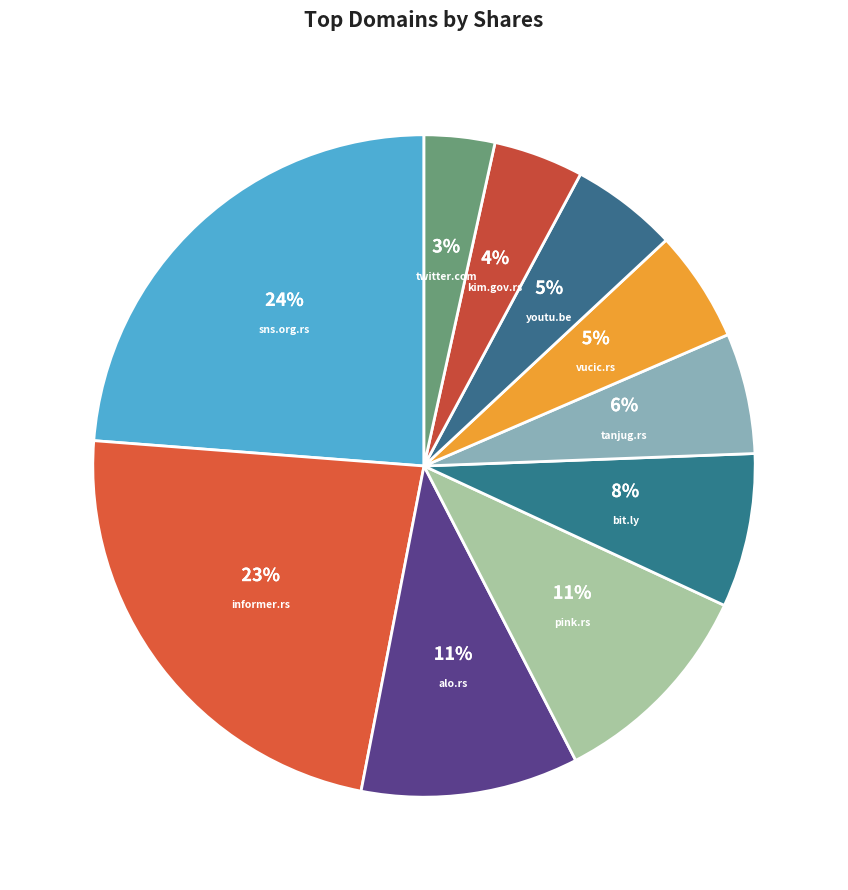

What percentage is the twitter.com slice, to the nearest percent?

3%